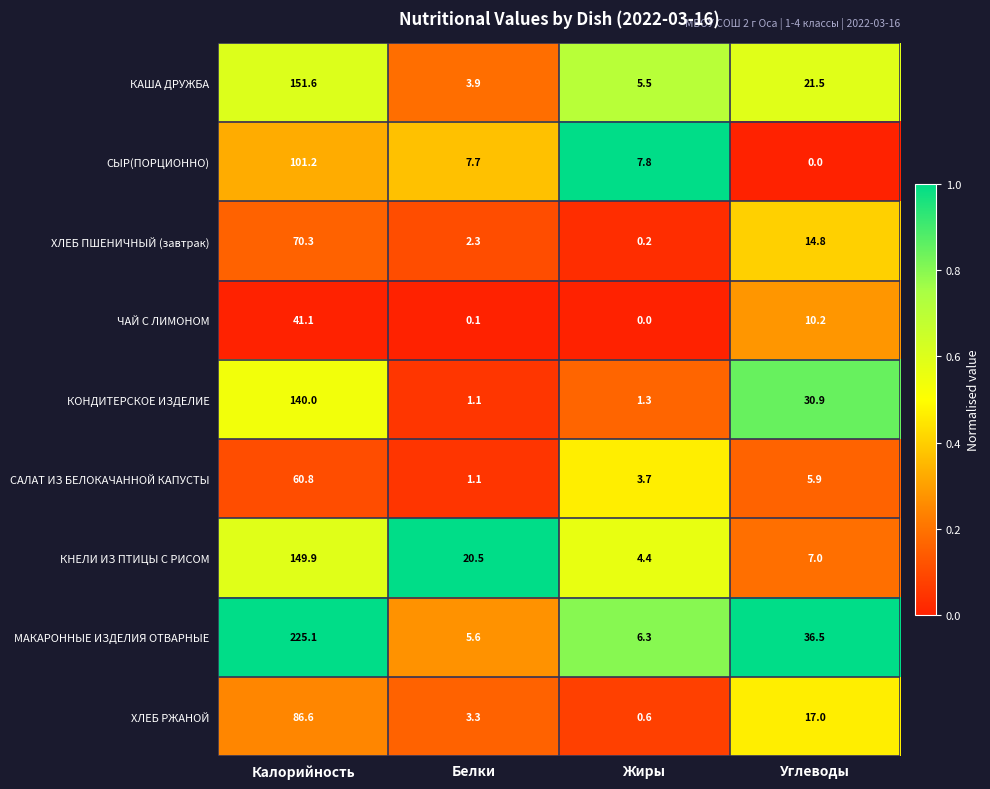

What is the approximate value of САЛАТ ИЗ БЕЛОКАЧАННОЙ КАПУСТЫ at Калорийность?

60.8